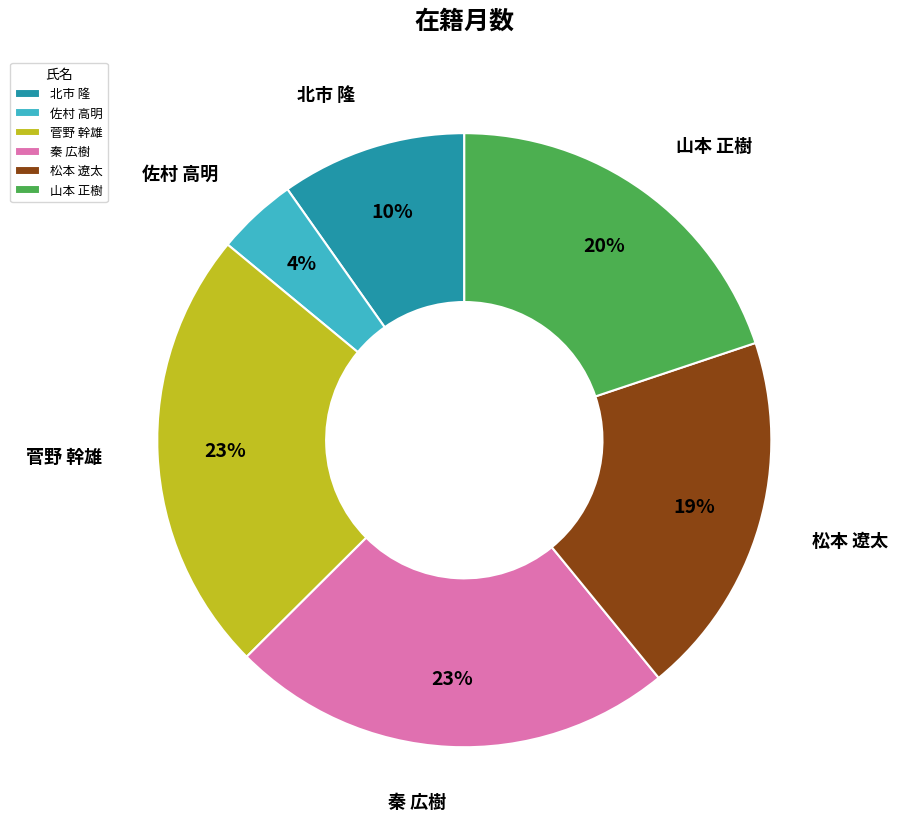

Is it true that 秦 広樹 is 12% of the pie?

False